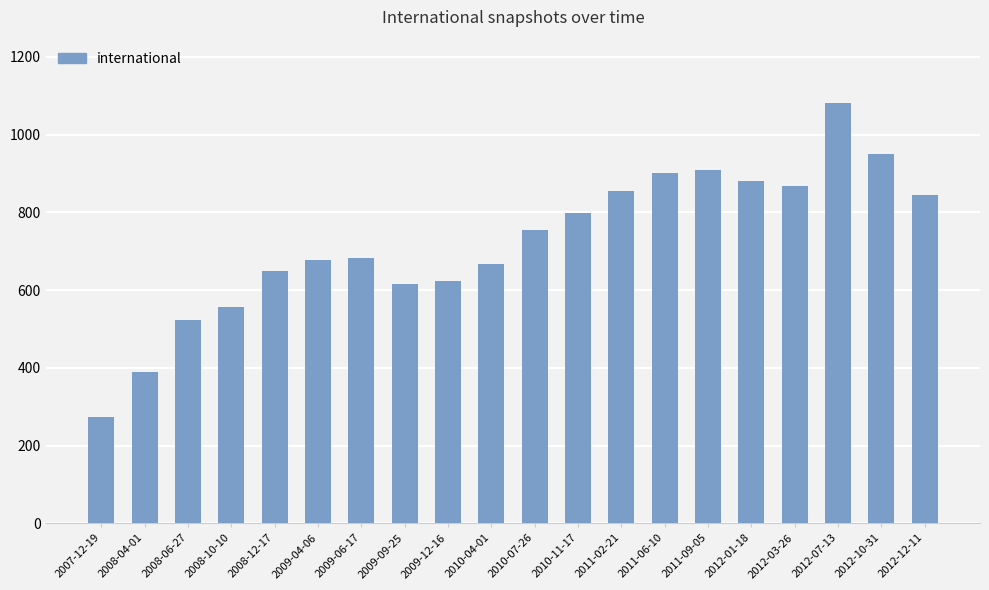

What is the difference between the values at 2008-06-27 and 2012-10-31?

429